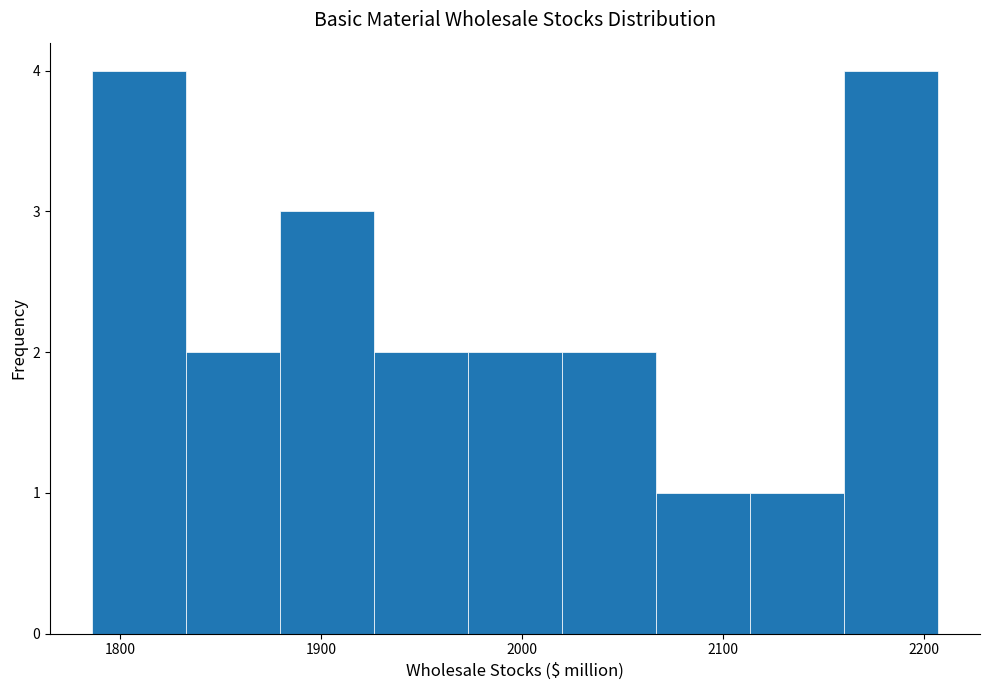

Reading left to right, transcribe this chart: for each bar, give the range it covers on the x-axis and its height. Neither the bar edges nor the heights are printed on the chart, so give them approximately, as read against the axes.

1790 to 1830: 4
1830 to 1880: 2
1880 to 1930: 3
1930 to 1970: 2
1970 to 2020: 2
2020 to 2070: 2
2070 to 2110: 1
2110 to 2160: 1
2160 to 2210: 4